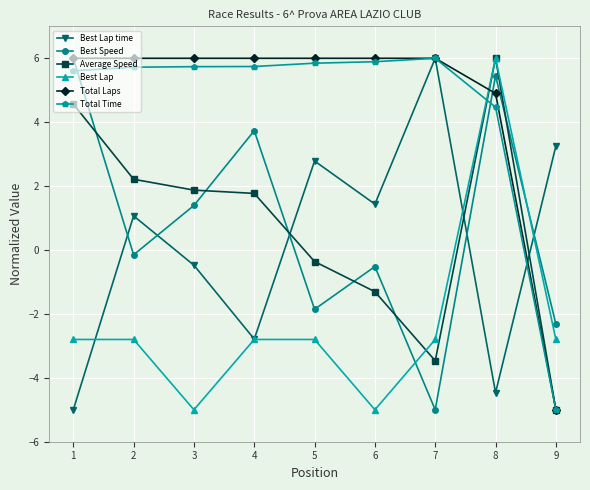

At which label does Best Speed first exceed 0?

1